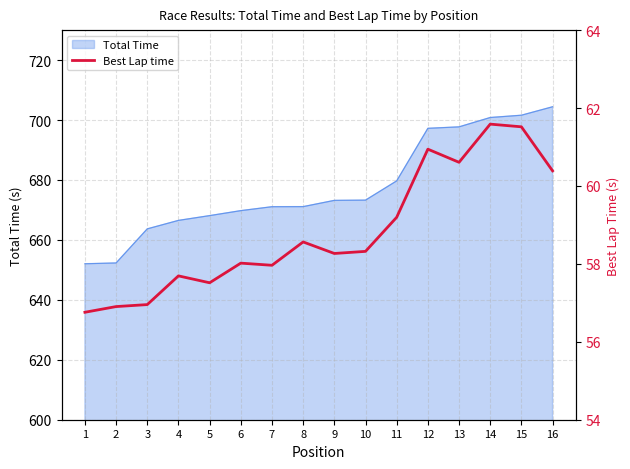

Approximately how many times larger is the value at 14 compared to 13?

1.0